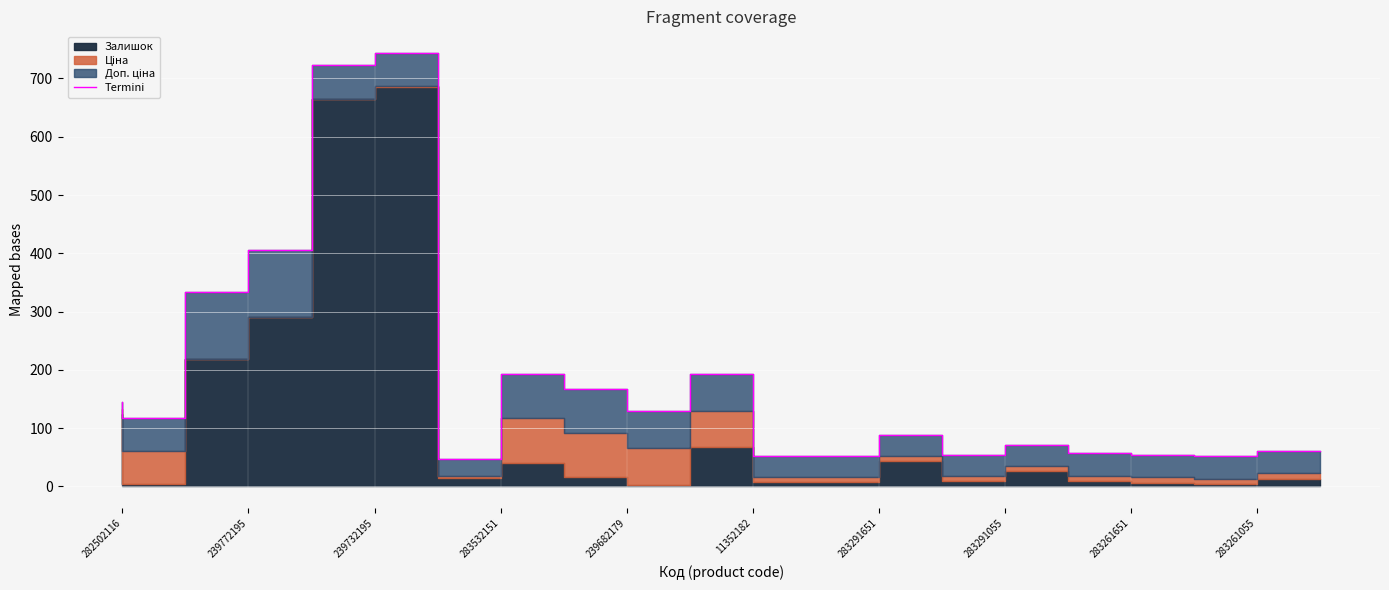

Is it true that the value at 283261055 is 52.2?

True